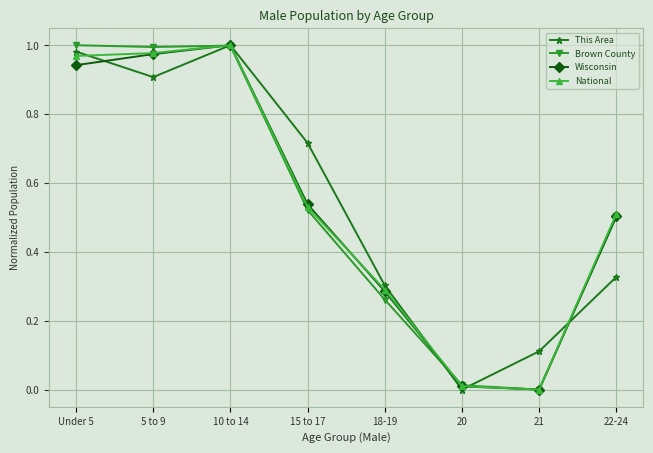

What position from the right is 20?

3